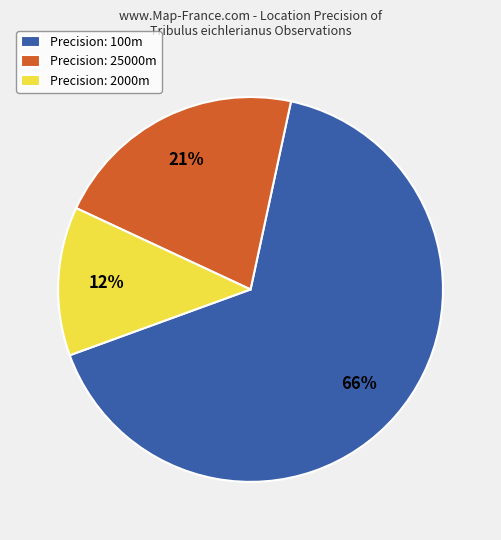

The Precision: 100m slice represents 66% of the pie. True or false?

True